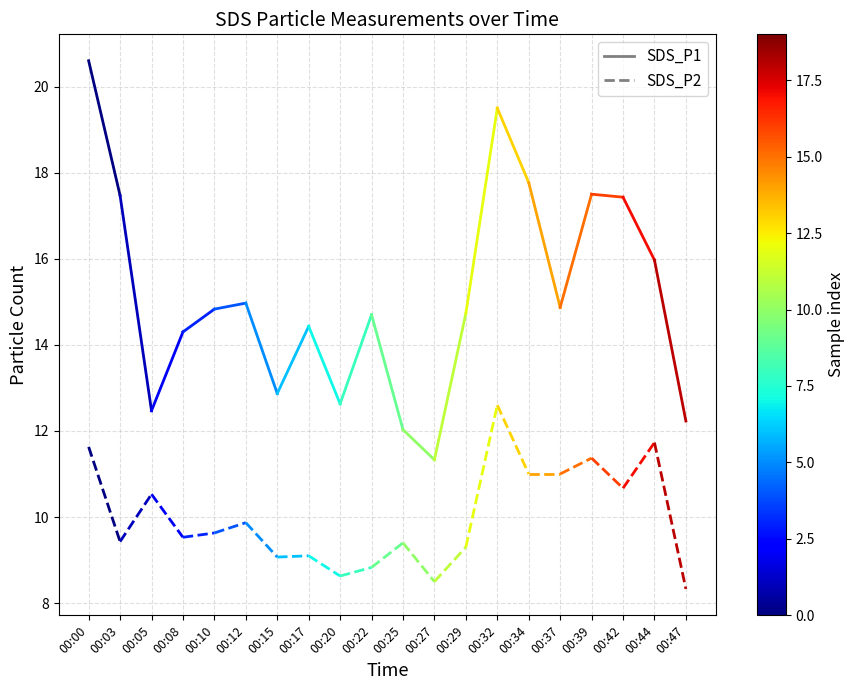

Reading left to right, list all the values displayed in this chart.

SDS_P1: 20.6	17.5
SDS_P2: 11.6	9.4